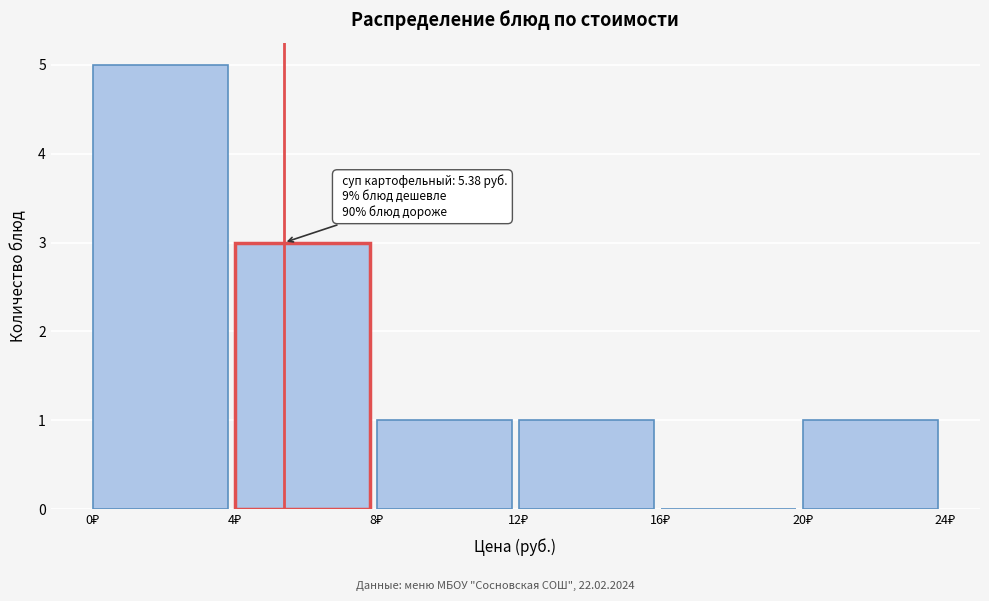

Which range on the x-axis has the tallest bar?

0 to 4